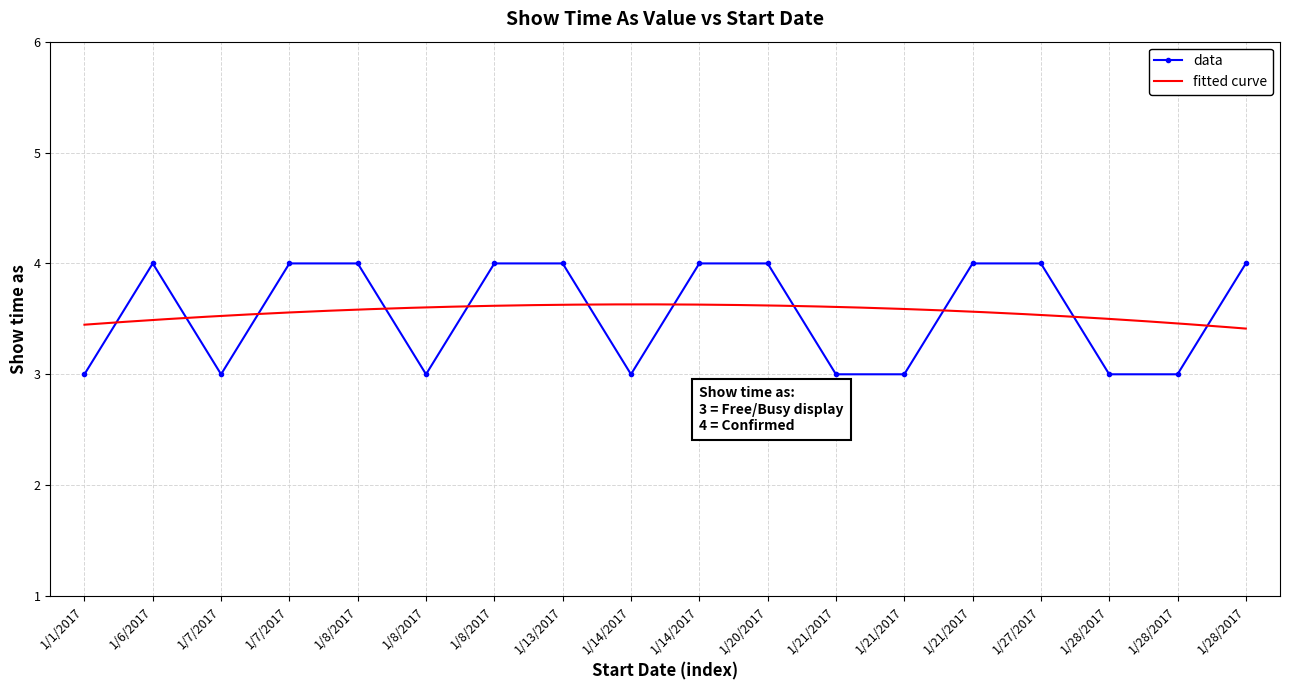

What is the average value?

4